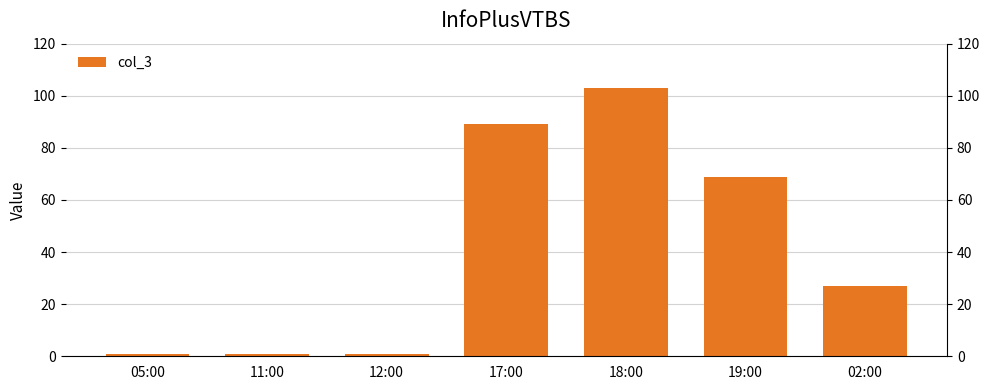

List the labels in order of value, largest first.

18:00, 17:00, 19:00, 02:00, 05:00, 11:00, 12:00